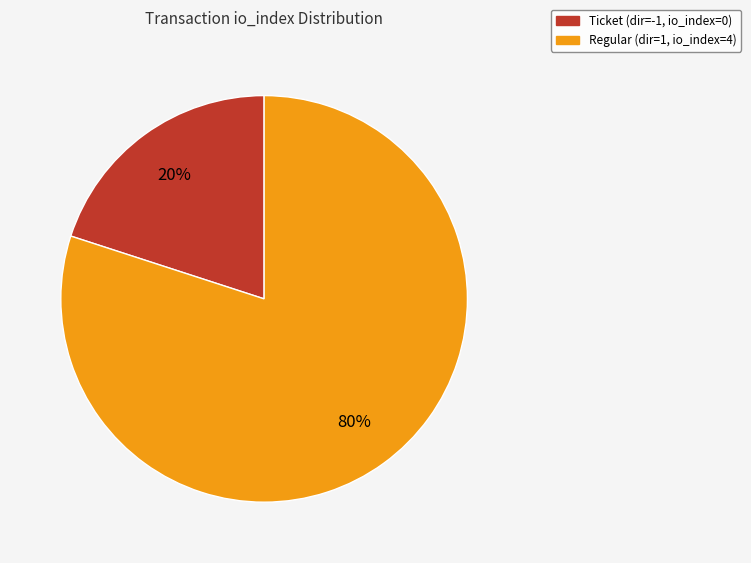

Does any single category account for the majority?

Yes